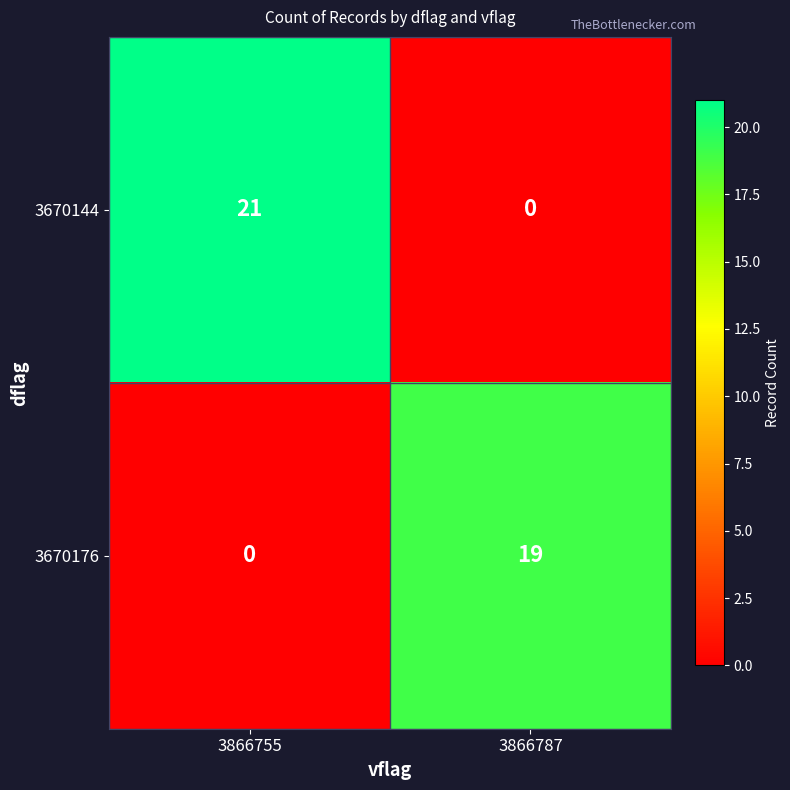

True or false: 3670176 has a value of 0 at 3866755.

True